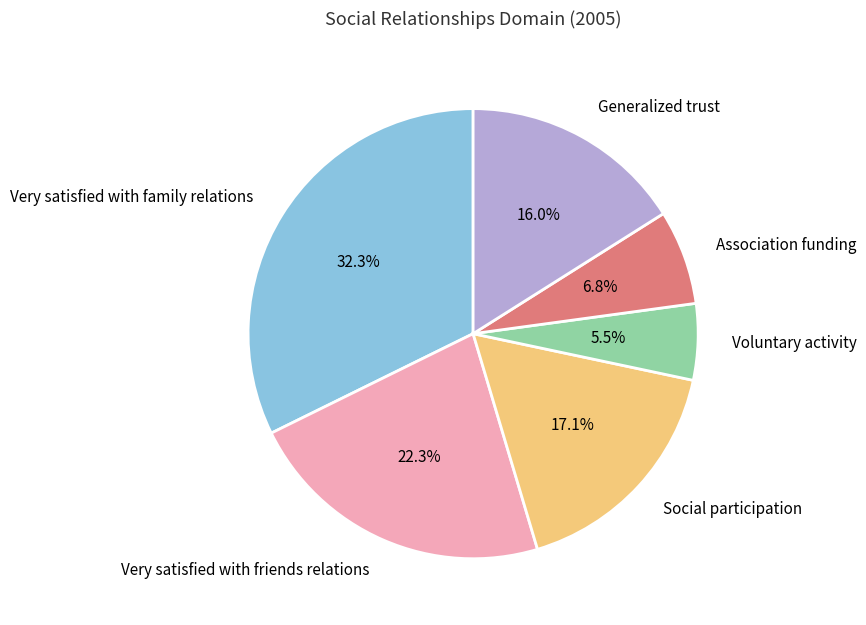

True or false: Very satisfied with family relations accounts for 32% of the total.

True